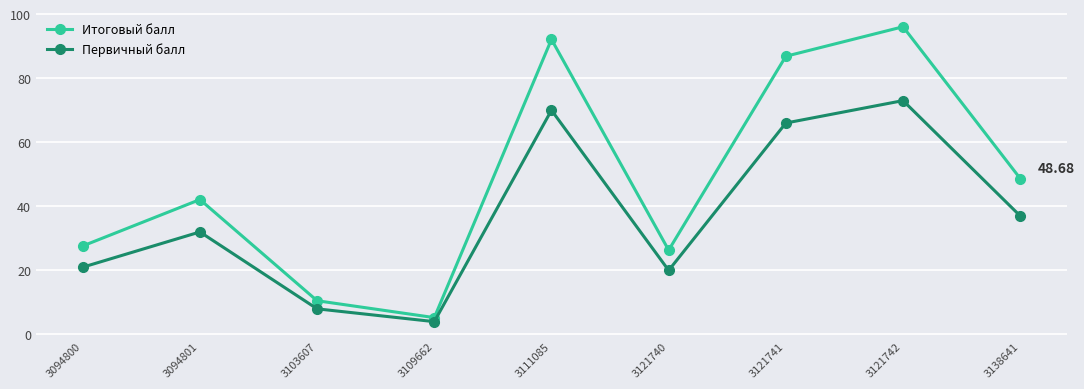

Is it true that Первичный балл equals 112.8 at 3111085?

False